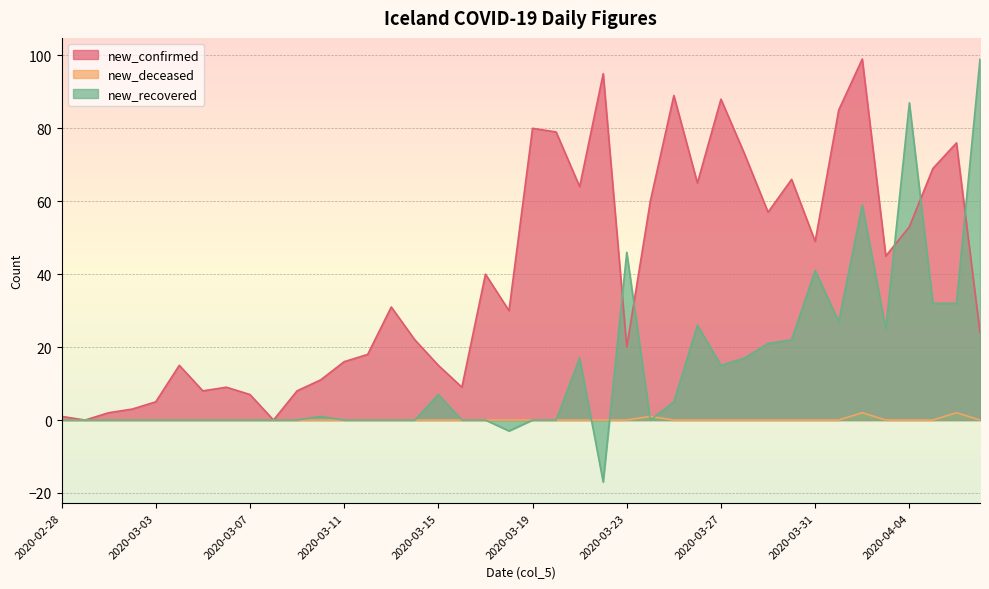

Is the value of new_confirmed at 2020-03-26 greater than the value of new_recovered at 2020-03-10?

Yes